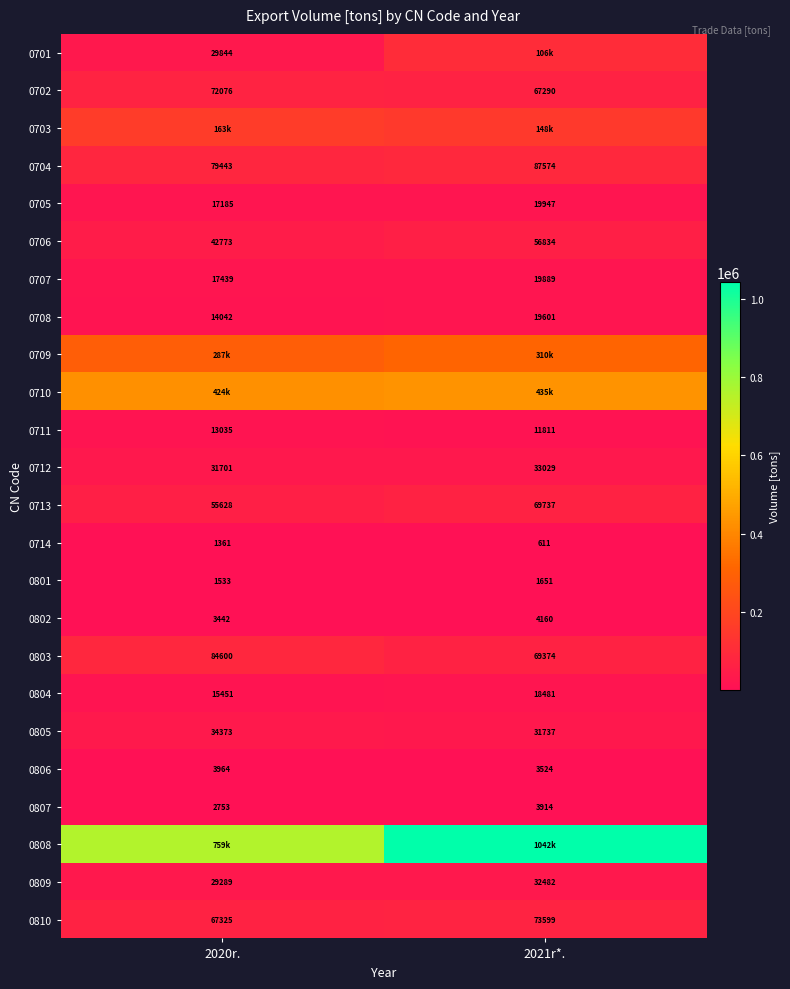

Is the value of 0705 at 2020r. greater than the value of 0803 at 2020r.?

No